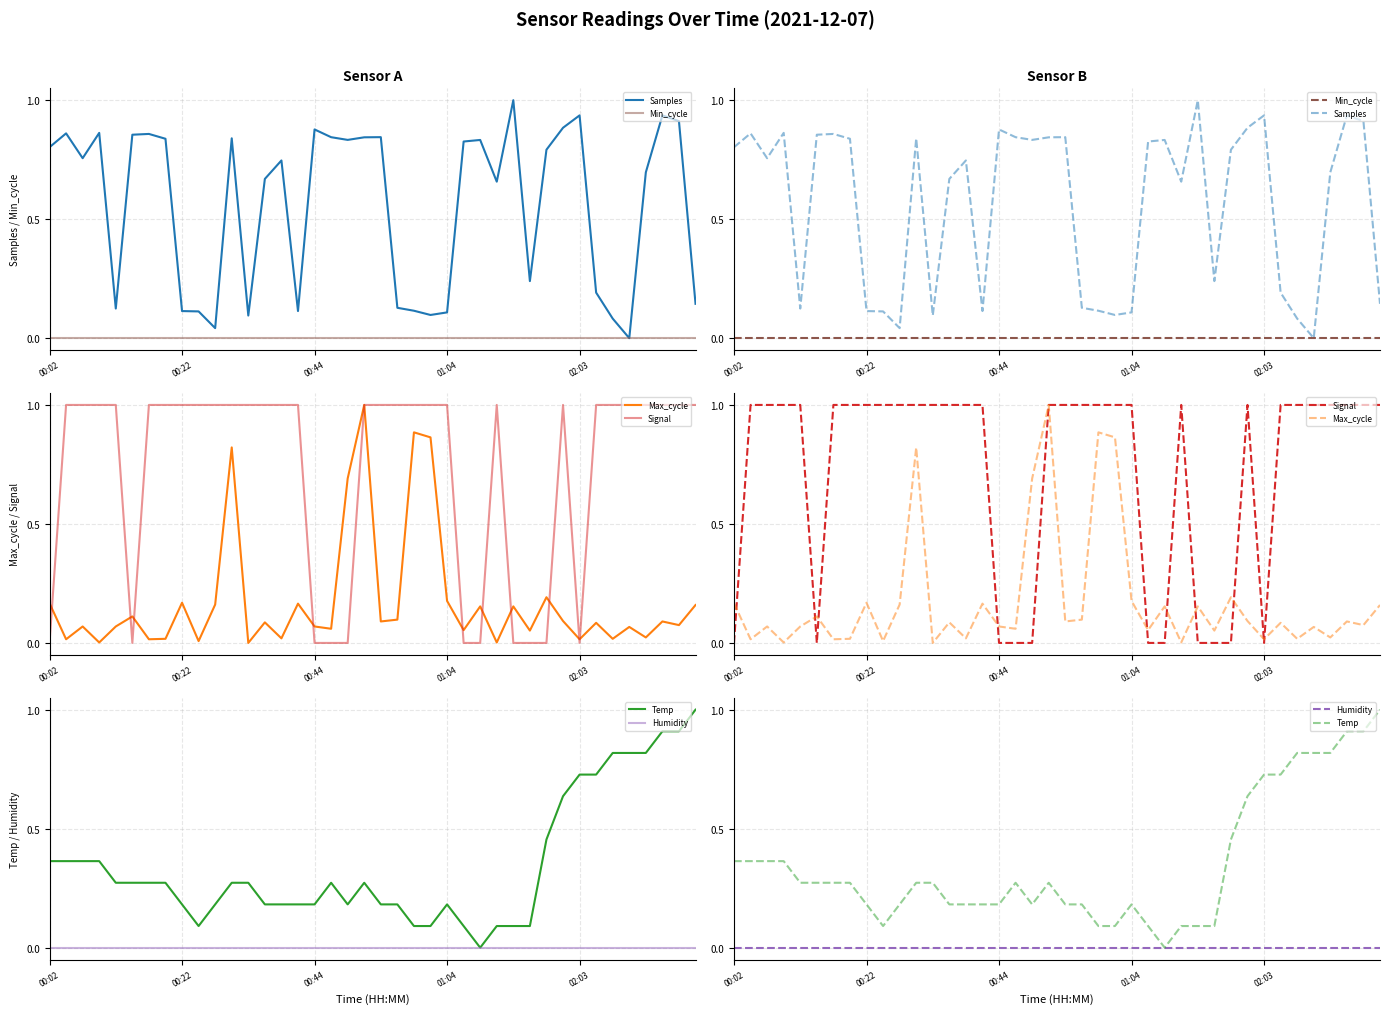

Which series has the largest total across all categories?

Signal